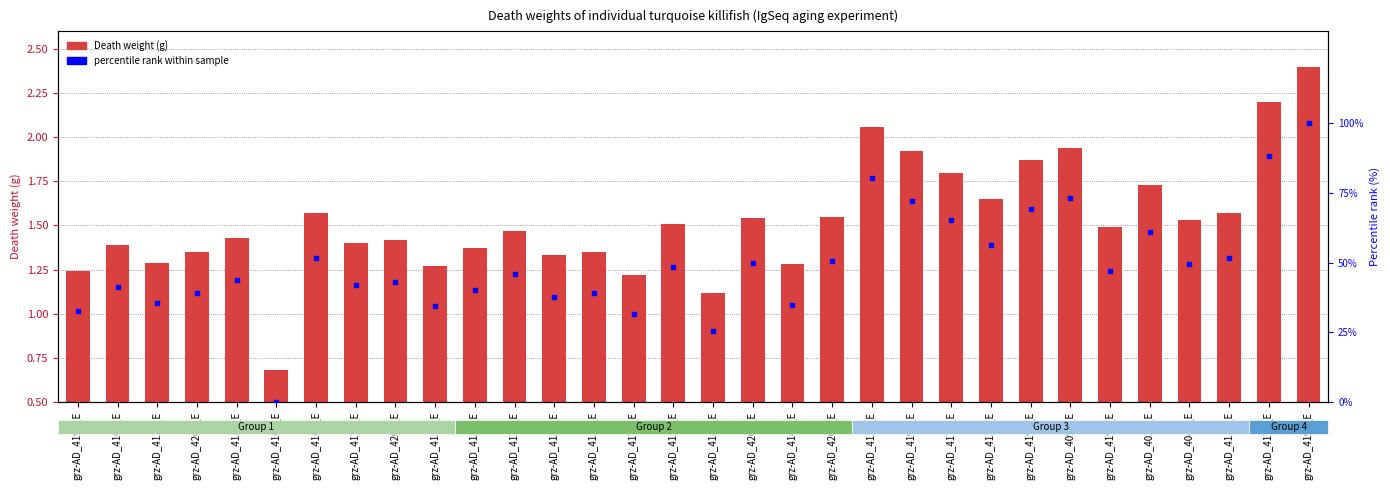

At how many categories does at least one series exceed 54?

9